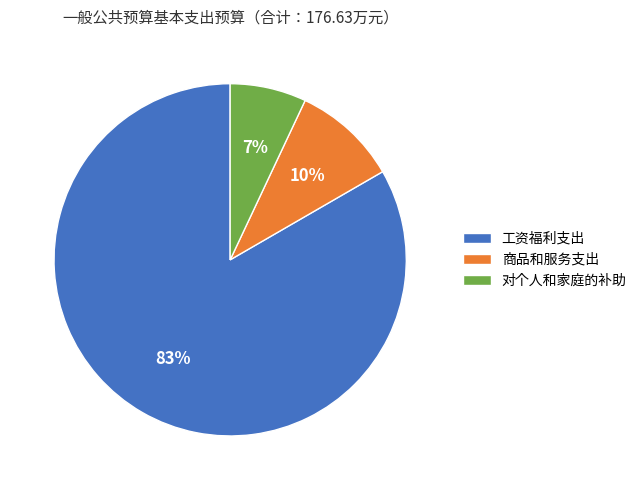

To the nearest percent, what is the difference between the largest and smallest slice percentages?

76%